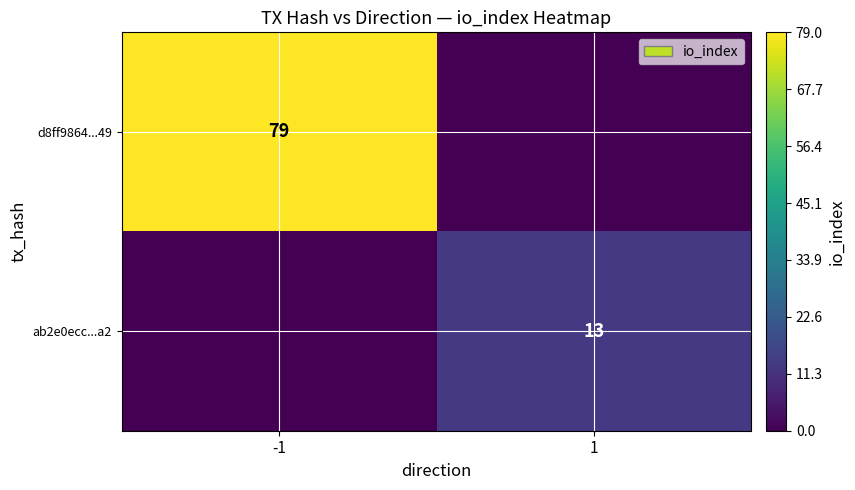

True or false: ab2e0ecc...a2 has a value of 13 at 1.

True